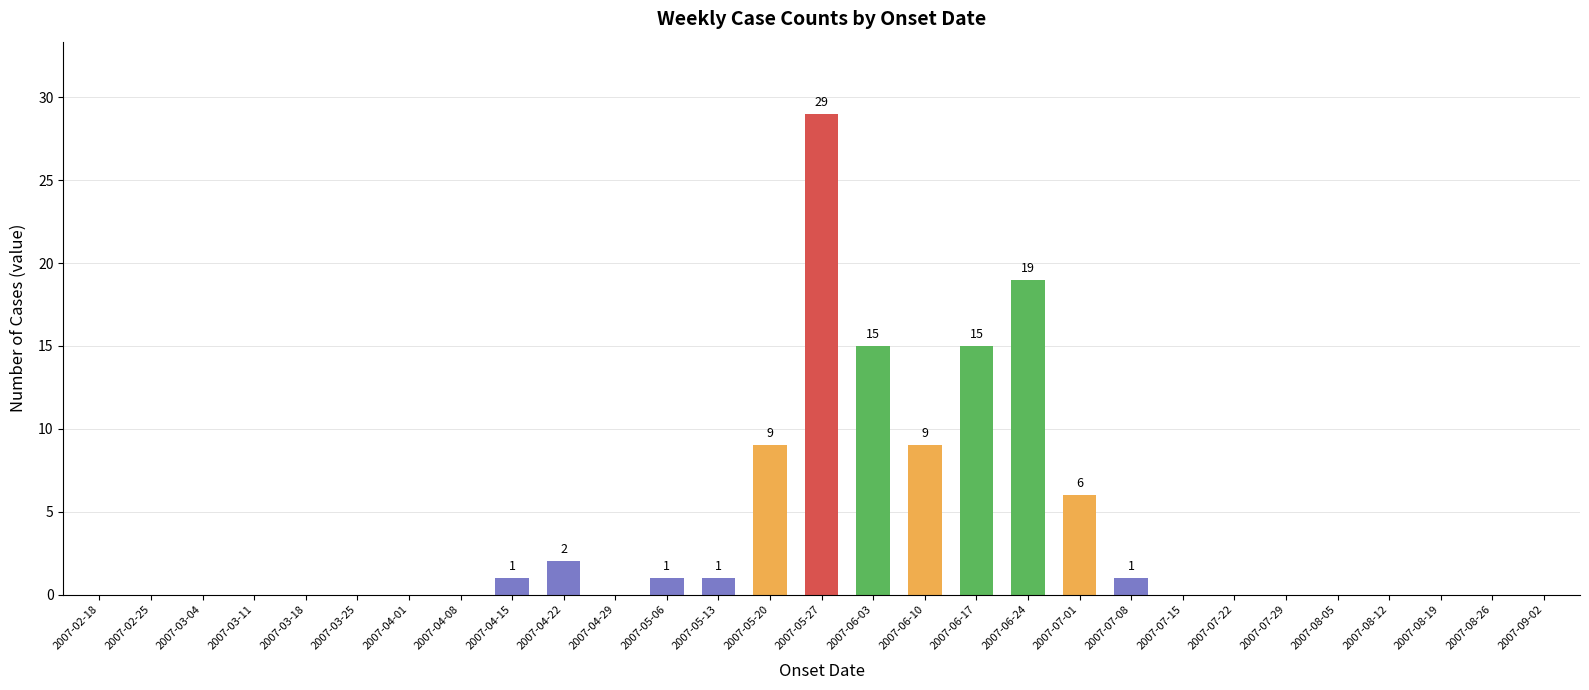

What is the sum of all values?

108